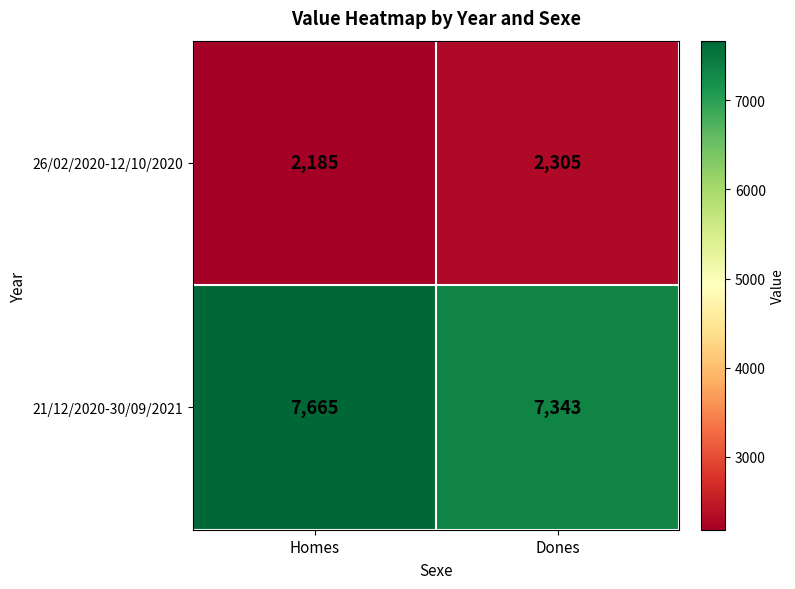

Which series has the largest total across all categories?

21/12/2020-30/09/2021